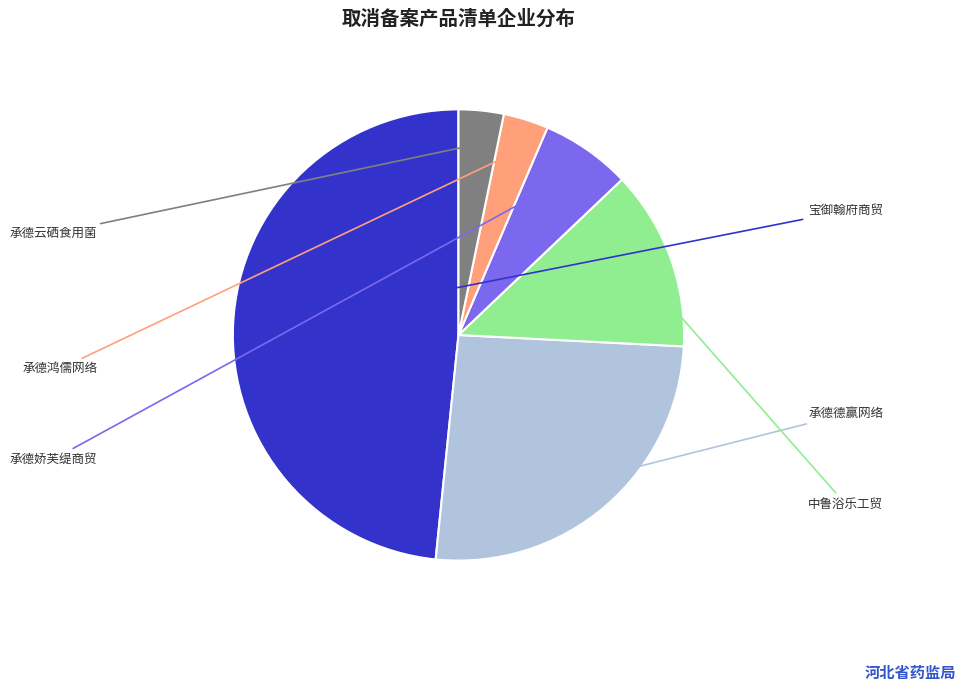

Does any single category account for the majority?

No